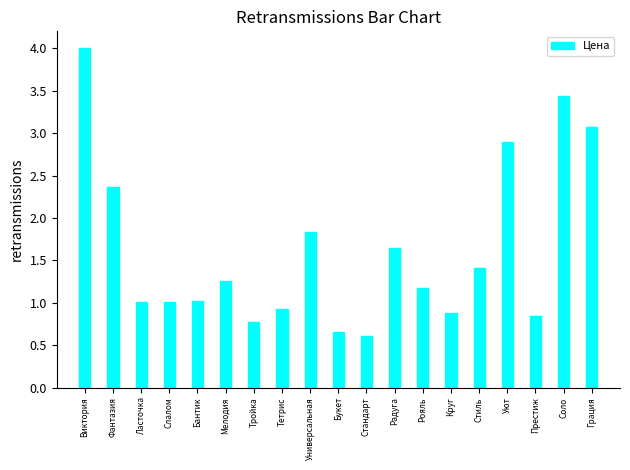

What is the approximate value at Фантазия?

2.4